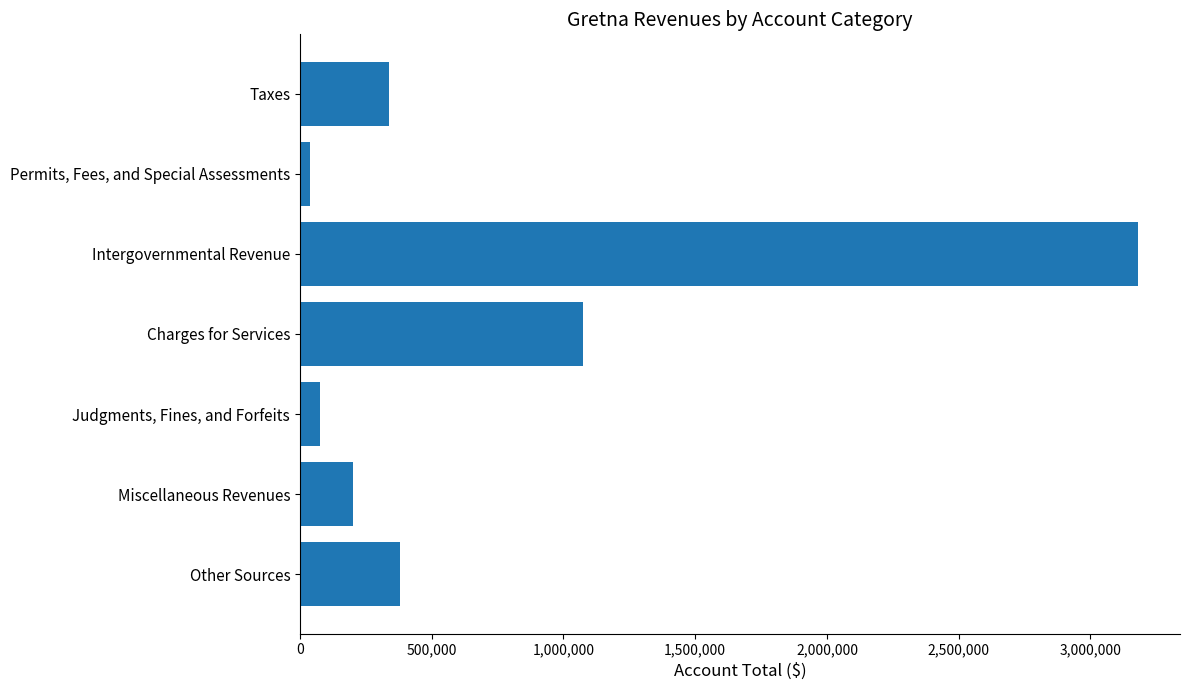

What value does the data have at Taxes?

337793